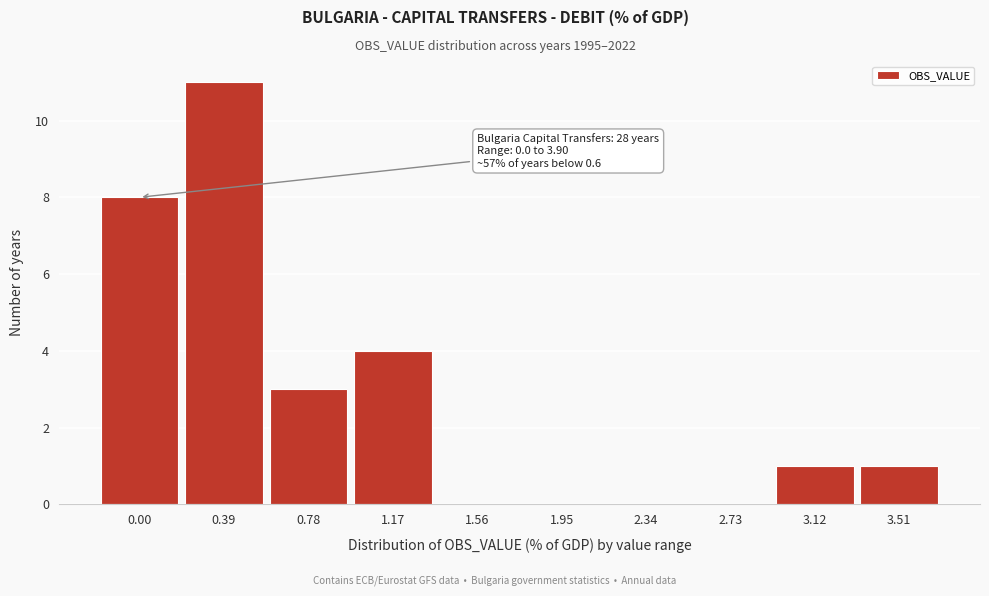

Reading right to left, what are all the values shown in this chart?

3.51=1	3.12=1	2.73=0	2.34=0	1.95=0	1.56=0	1.17=4	0.78=3	0.39=11	0.00=8